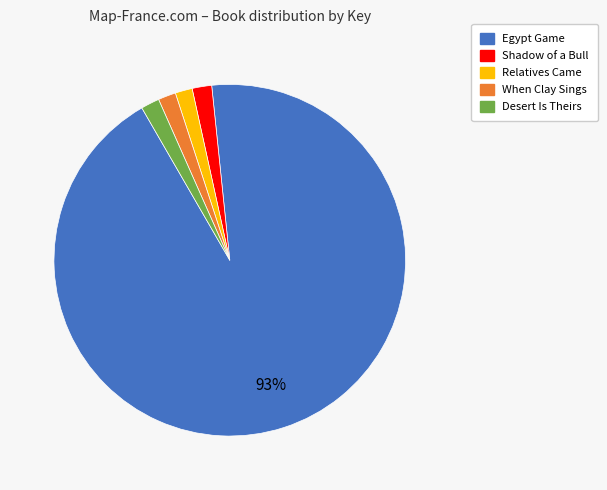

The Relatives Came slice represents 12% of the pie. True or false?

False